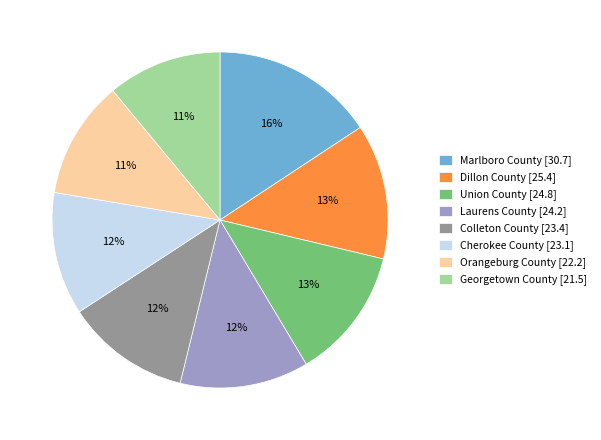

Does any single category account for the majority?

No